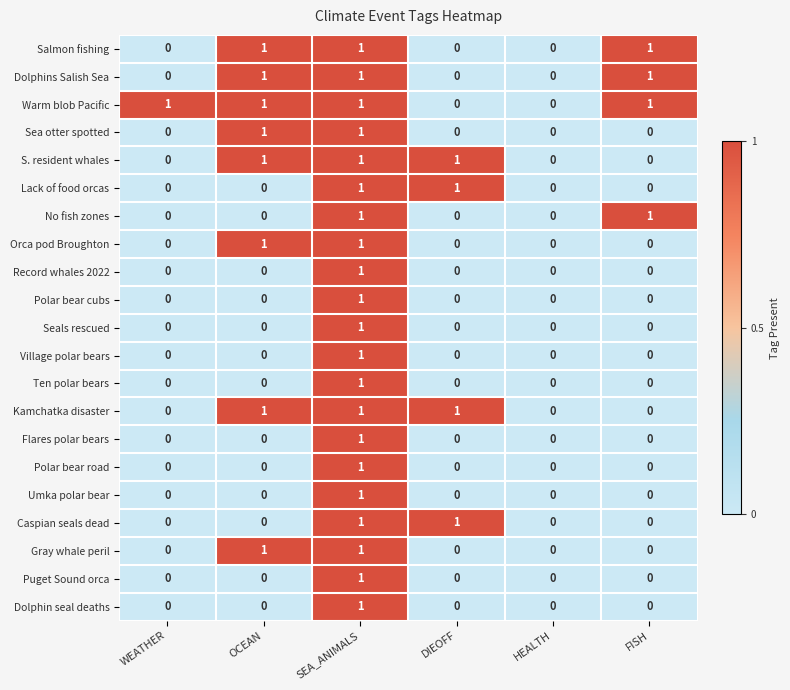

What is the total value across all series at FISH?

4